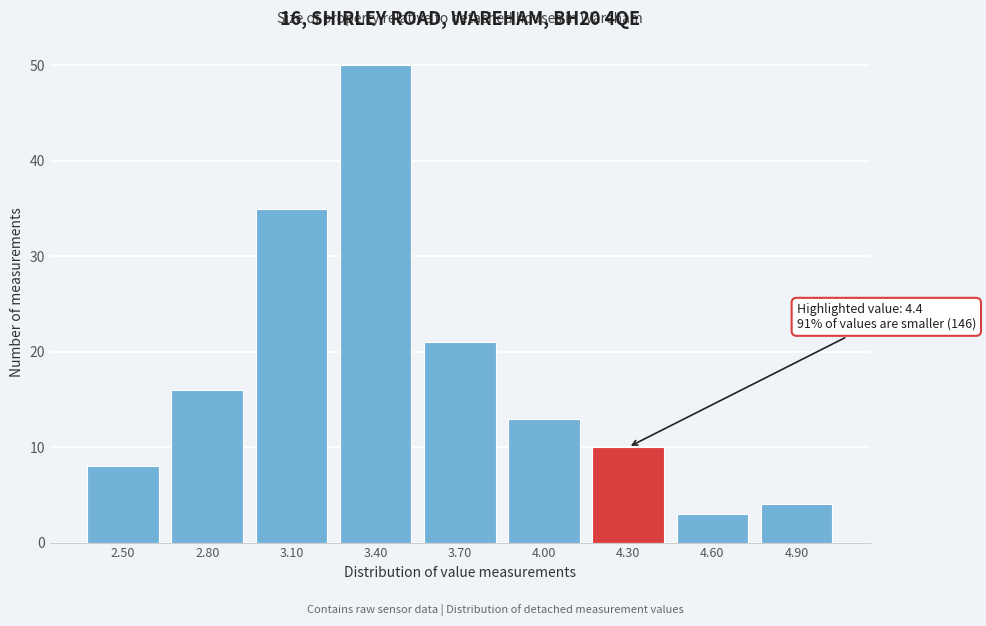

Reading left to right, list all the values displayed in this chart.

2.50=8	2.80=16	3.10=35	3.40=50	3.70=21	4.00=13	4.30=10	4.60=3	4.90=4